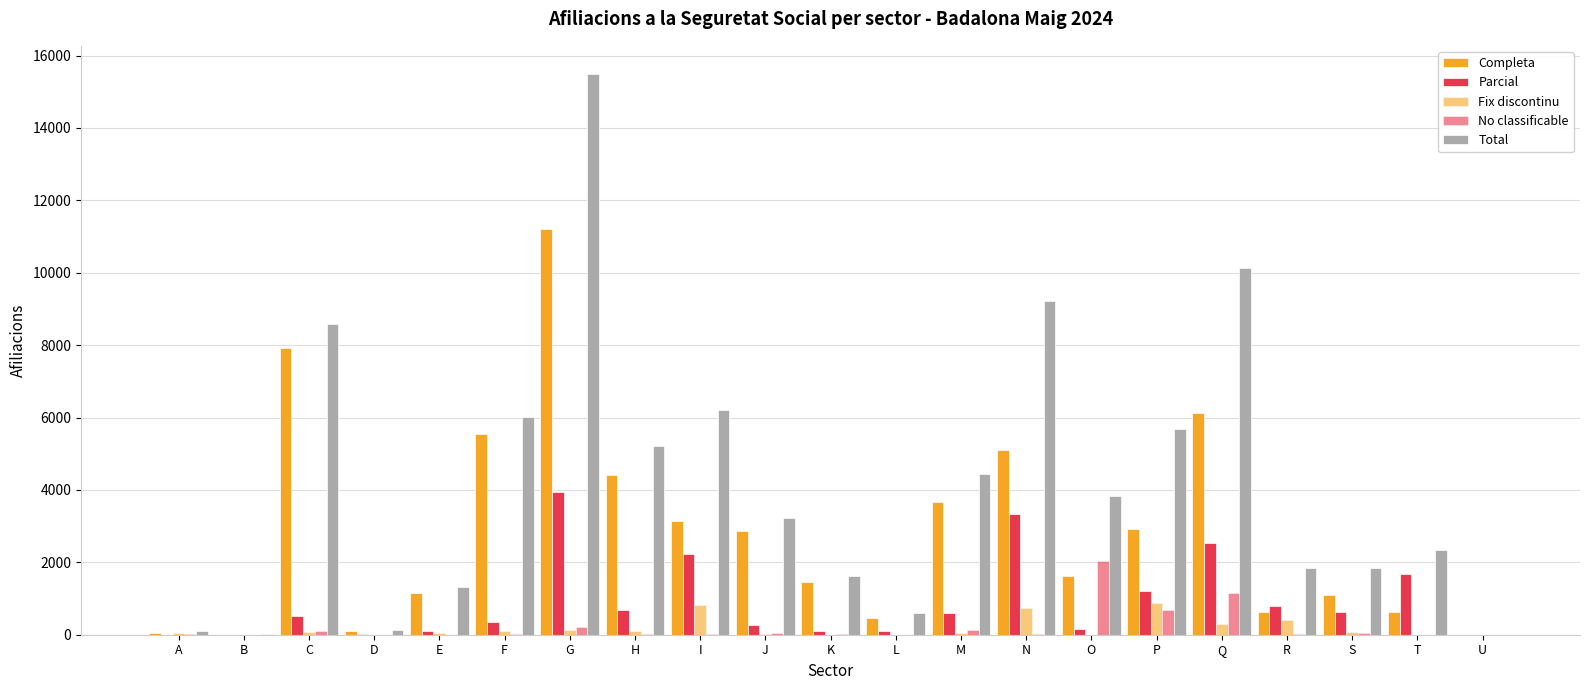

How many series are shown in this chart?

5